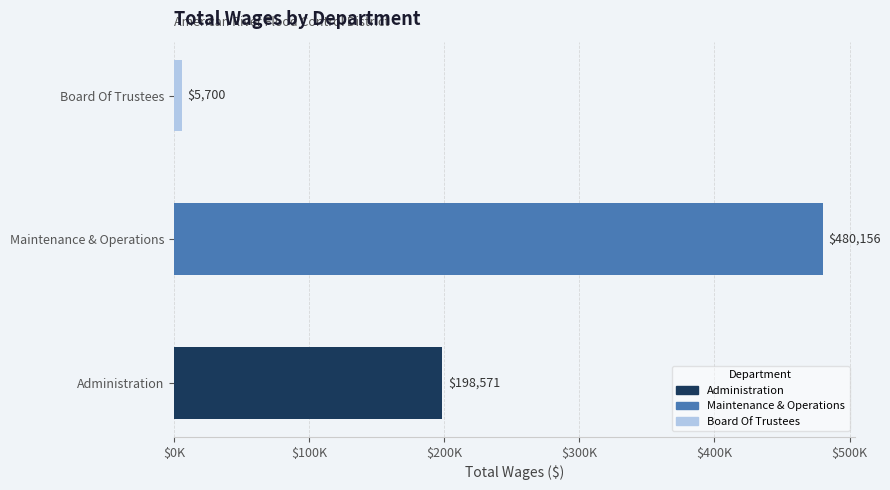

Does the chart contain any negative values?

No